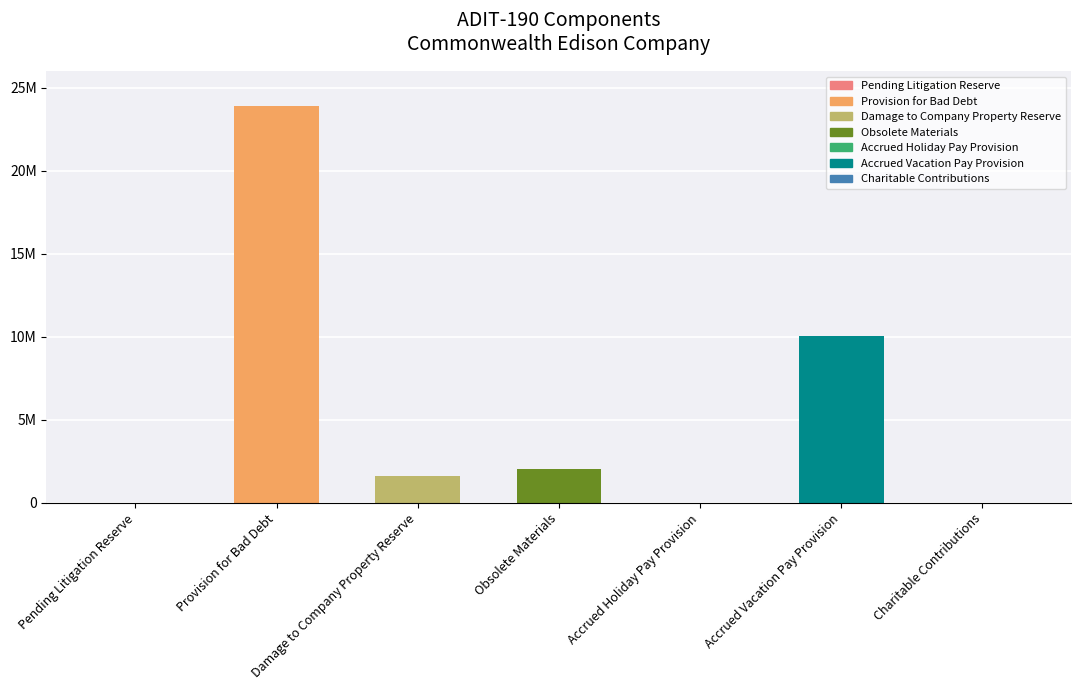

The chart shows a value of 15490357.7 at Charitable Contributions. True or false?

False